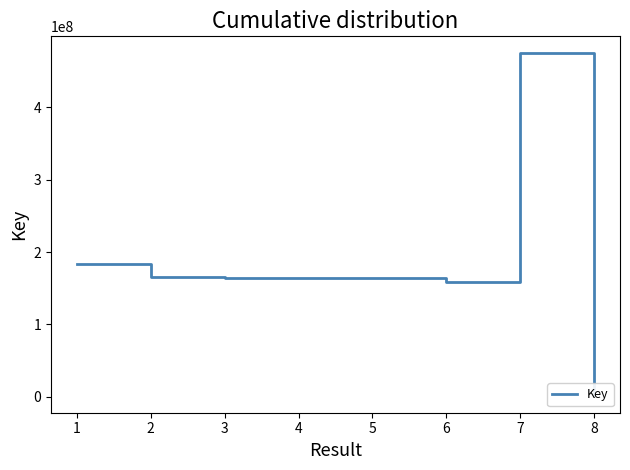

Rank the categories by value from lowest to highest.

8, 6, 4, 3, 5, 2, 1, 7